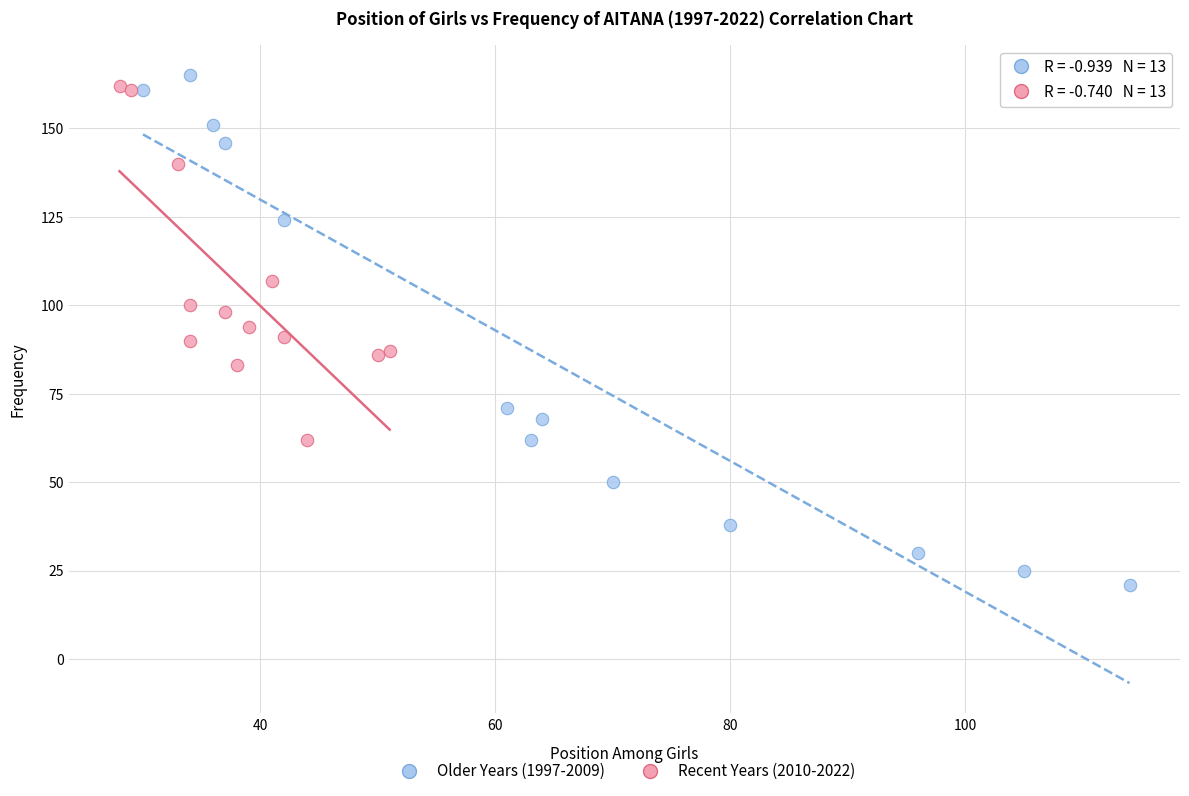

Which series contains the lowest Y value?

Older Years (1997-2009)